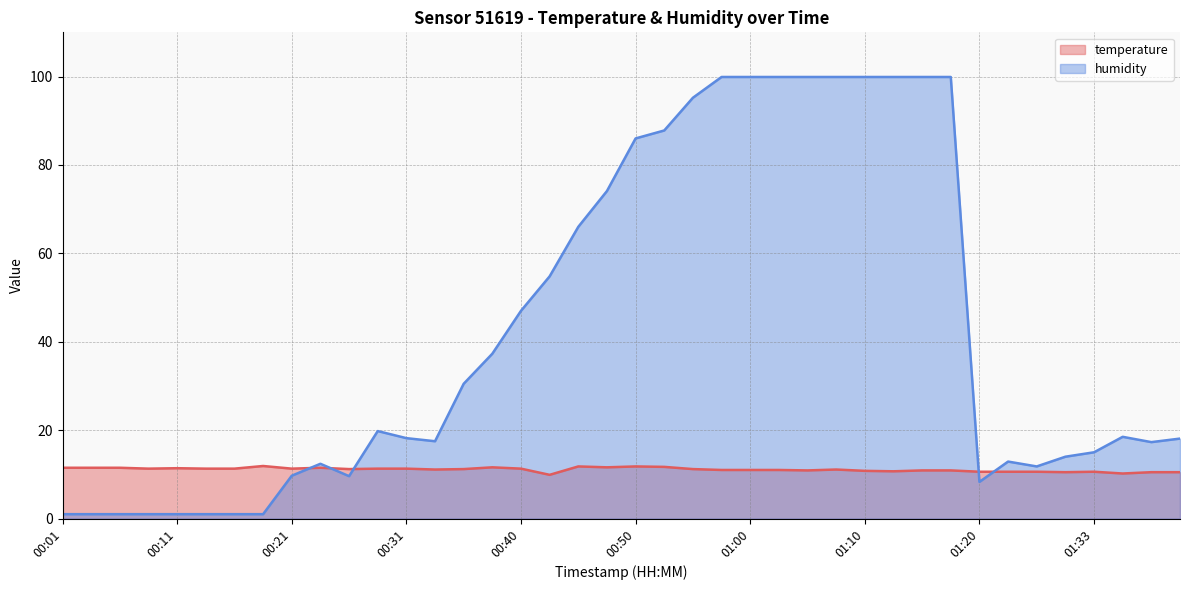

Reading left to right, list all the values displayed in this chart.

temperature: 11.5	11.5	11.5	11.3	11.4	11.3	11.3	11.9	11.3	11.5	11.2	11.3	11.3	11.1	11.2	11.6	11.3	9.9	11.8	11.6	11.8	11.7	11.2	11.0	11.0	11.0	10.9	11.1	10.8	10.7	10.9	10.9	10.6	10.6	10.6	10.5	10.6	10.2	10.5	10.5
humidity: 1.0	1.0	1.0	1.0	1.0	1.0	1.0	1.0	9.7	12.4	9.6	19.8	18.2	17.5	30.5	37.3	47.0	54.8	66.0	74.1	86.0	87.8	95.2	99.9	99.9	99.9	99.9	99.9	99.9	99.9	99.9	99.9	8.3	12.9	11.8	14.0	15.0	18.5	17.3	18.1